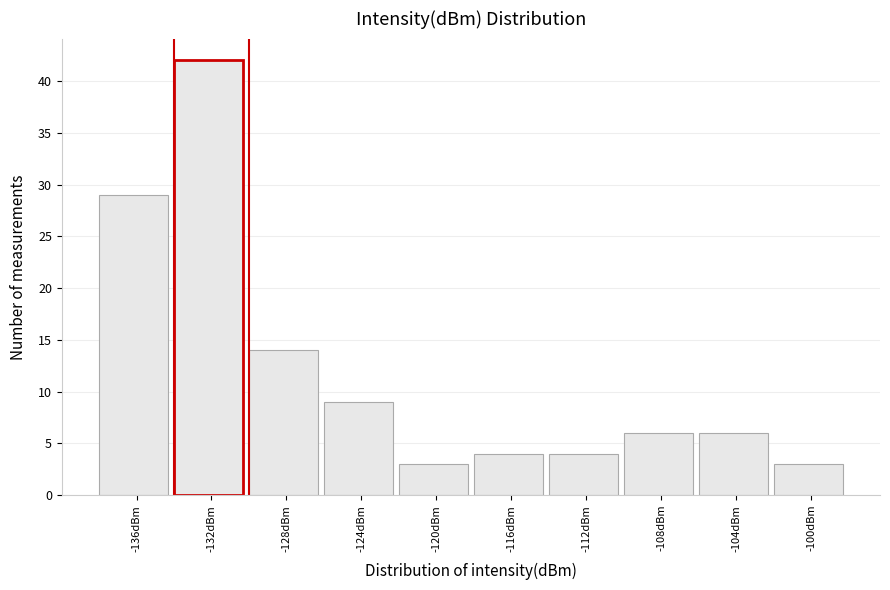

Reading left to right, what are all the values shown in this chart?

-136dBm=29	-132dBm=42	-128dBm=14	-124dBm=9	-120dBm=3	-116dBm=4	-112dBm=4	-108dBm=6	-104dBm=6	-100dBm=3